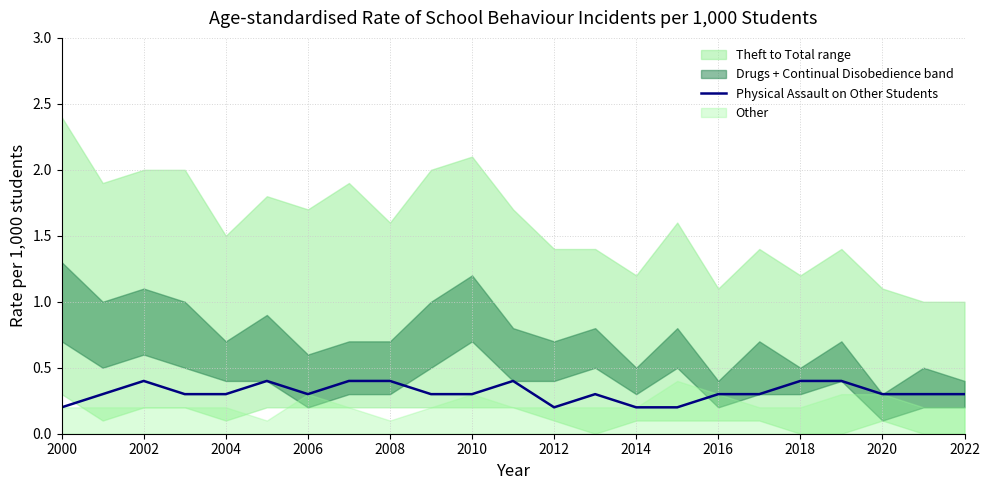

Is it true that Physical Assault on Other Students equals 0.3 at 2016?

True